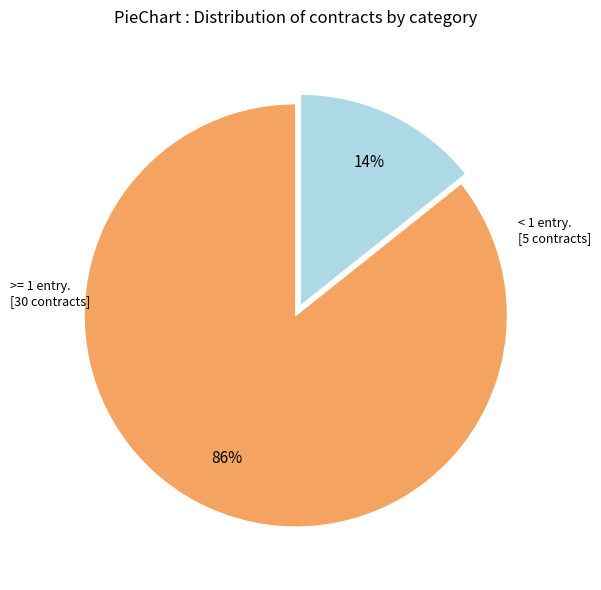

To the nearest percent, what is the average slice percentage?

50%